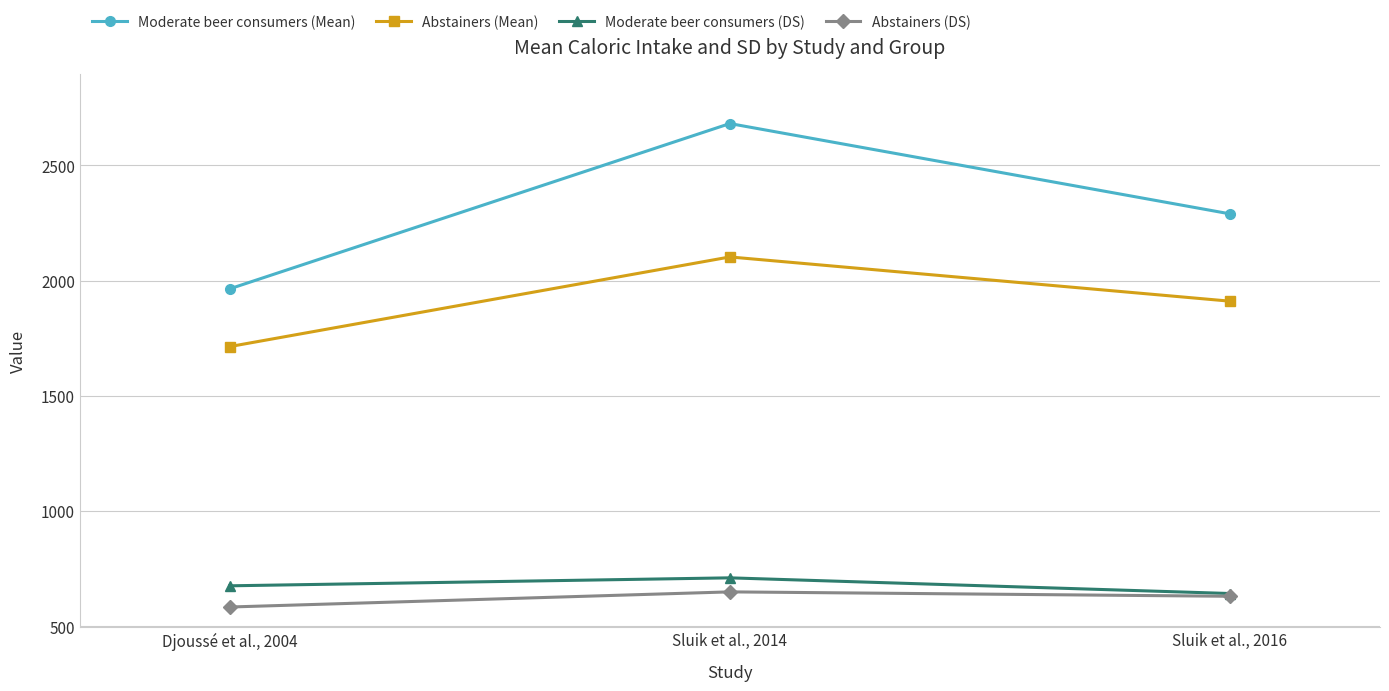

Is the value of Abstainers (Mean) at Sluik et al., 2014 greater than the value of Abstainers (DS) at Sluik et al., 2014?

Yes